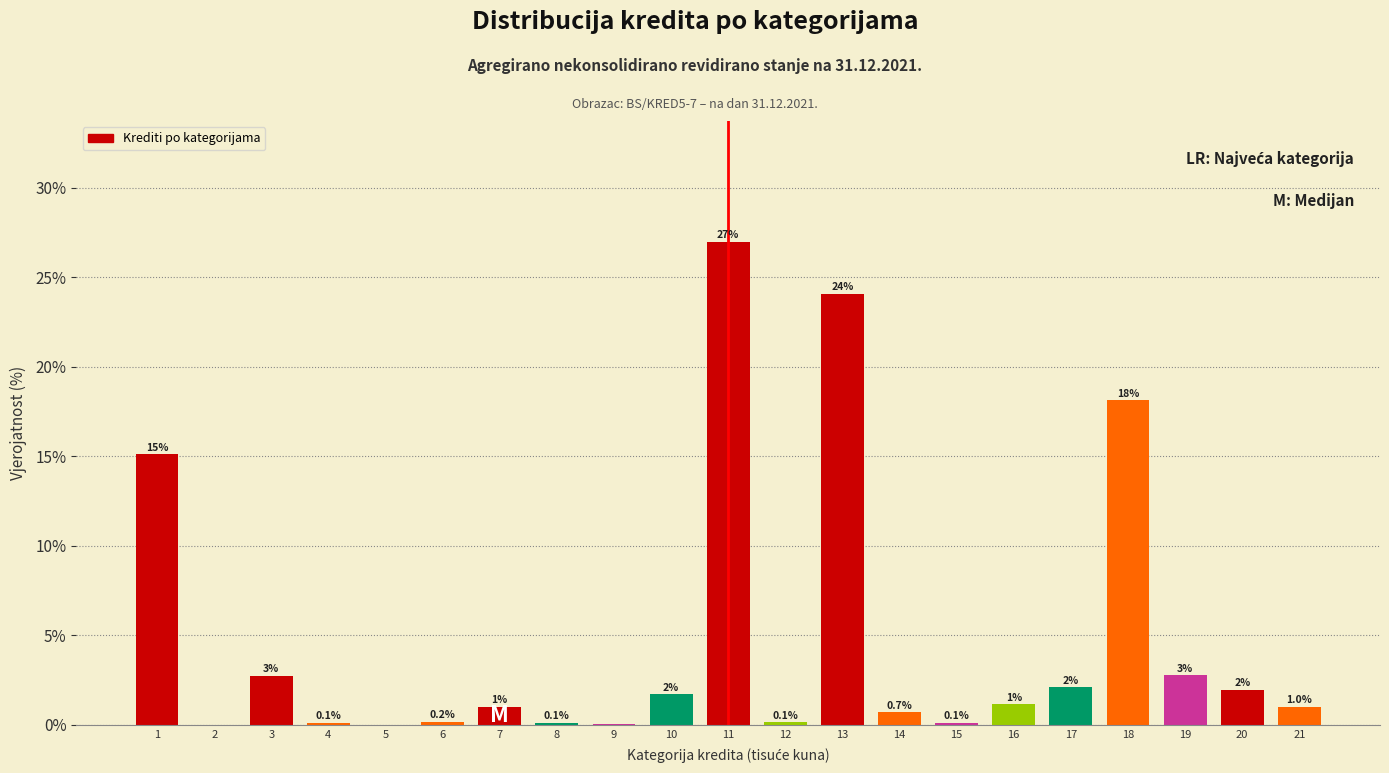

What is the maximum value shown in the chart?

27.0